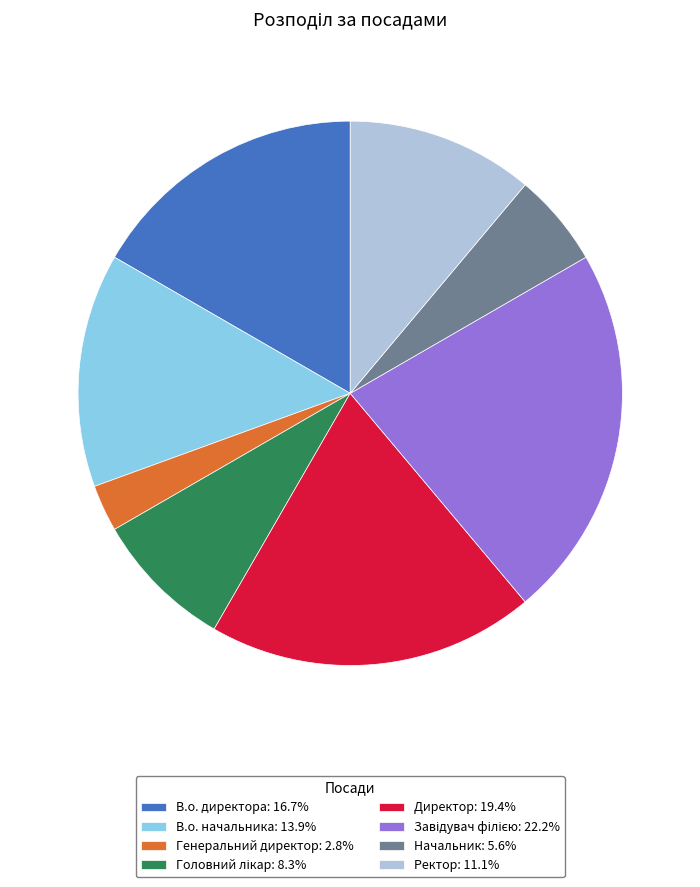

Approximately how many times larger is the value at В.о. начальника: 13.9% compared to Генеральний директор: 2.8%?

5.0